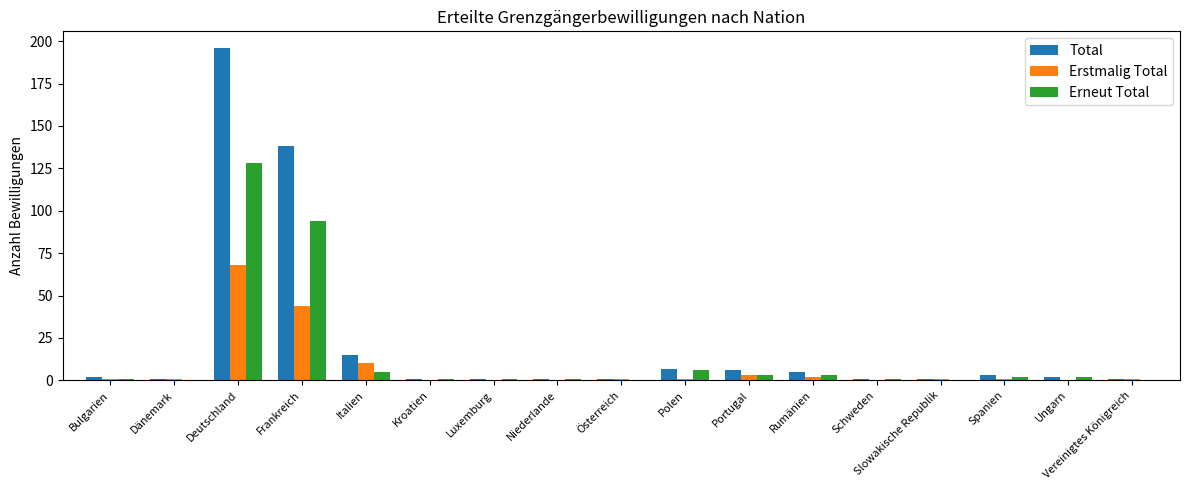

Where is Erstmalig Total nearest to the value 34?

Frankreich